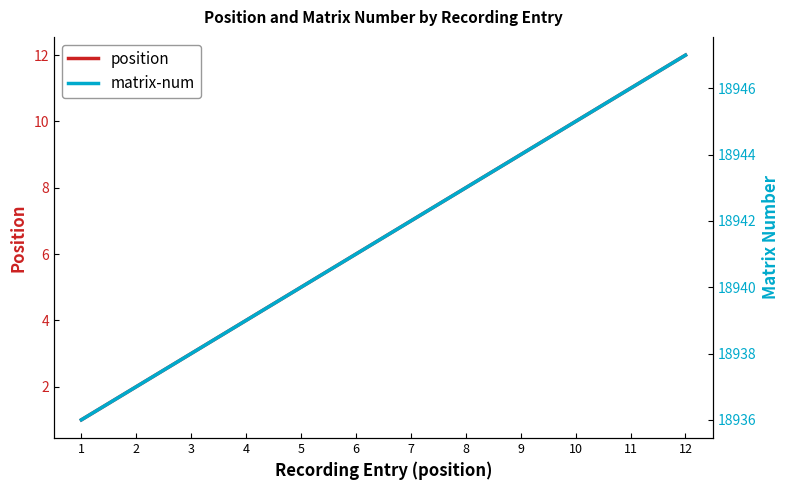

Rank the series at 11 from lowest to highest value.

position, matrix-num